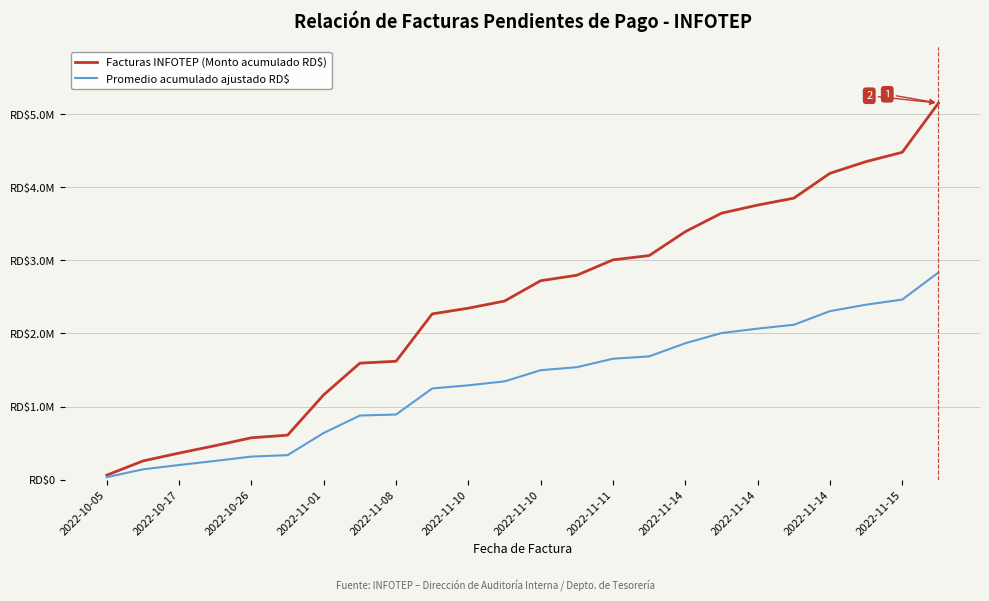

Does the chart display data point markers on the line(s)?

No